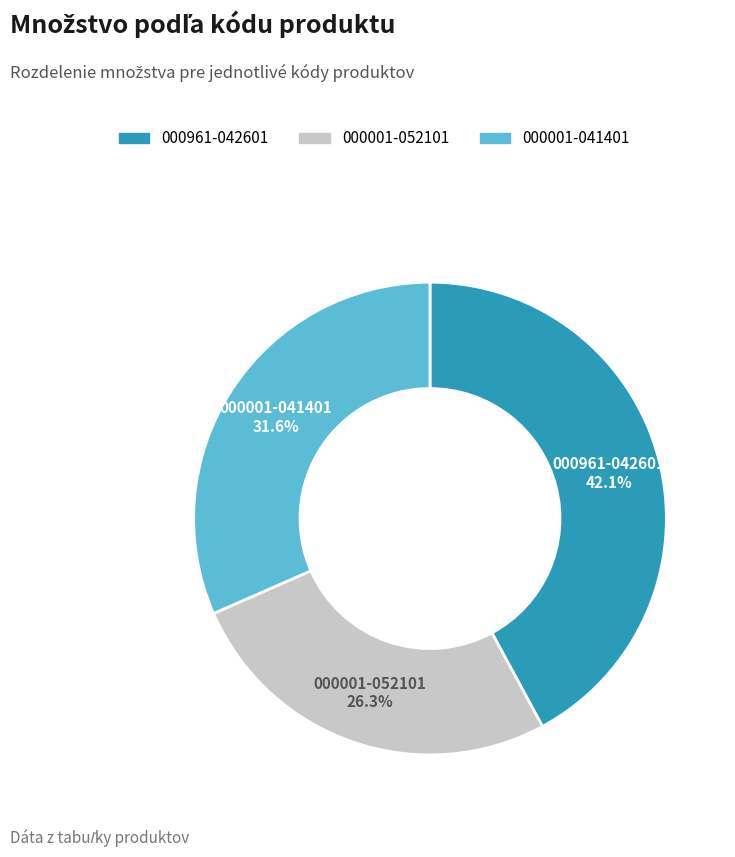

To the nearest percent, what is the combined percentage of 000001-041401 and 000961-042601?

74%